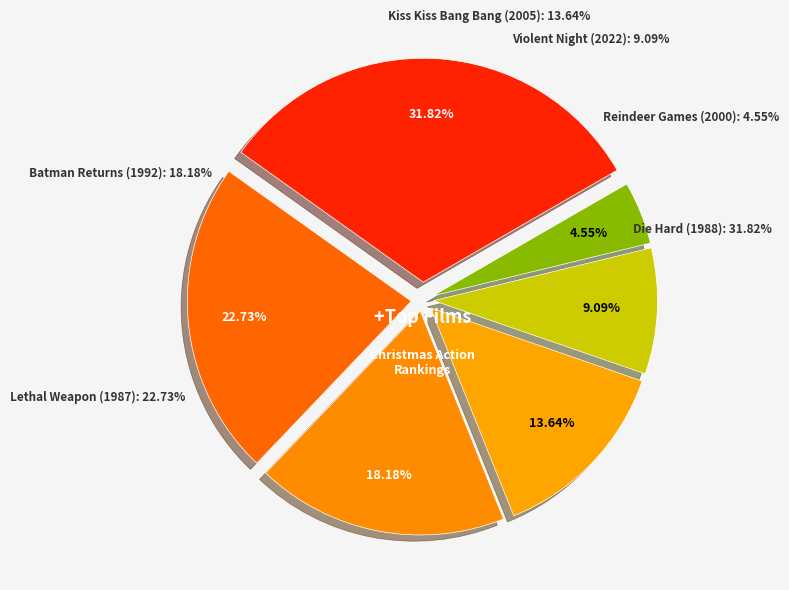

Is there any slice that represents more than half of the pie?

No